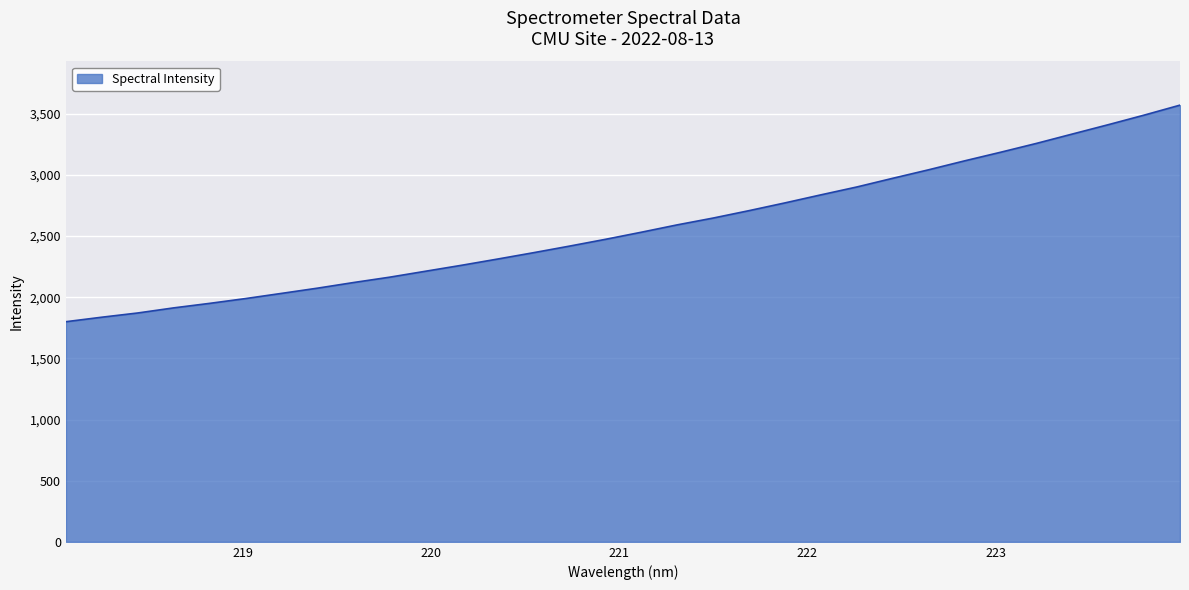

What is the smallest value displayed?

1800.0